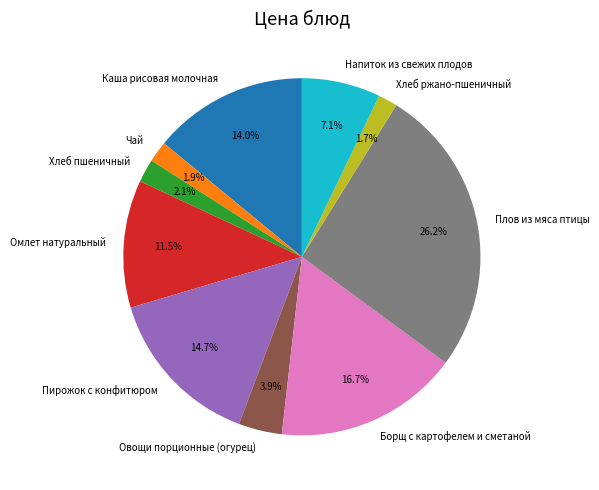

Which slice is the largest?

Плов из мяса птицы